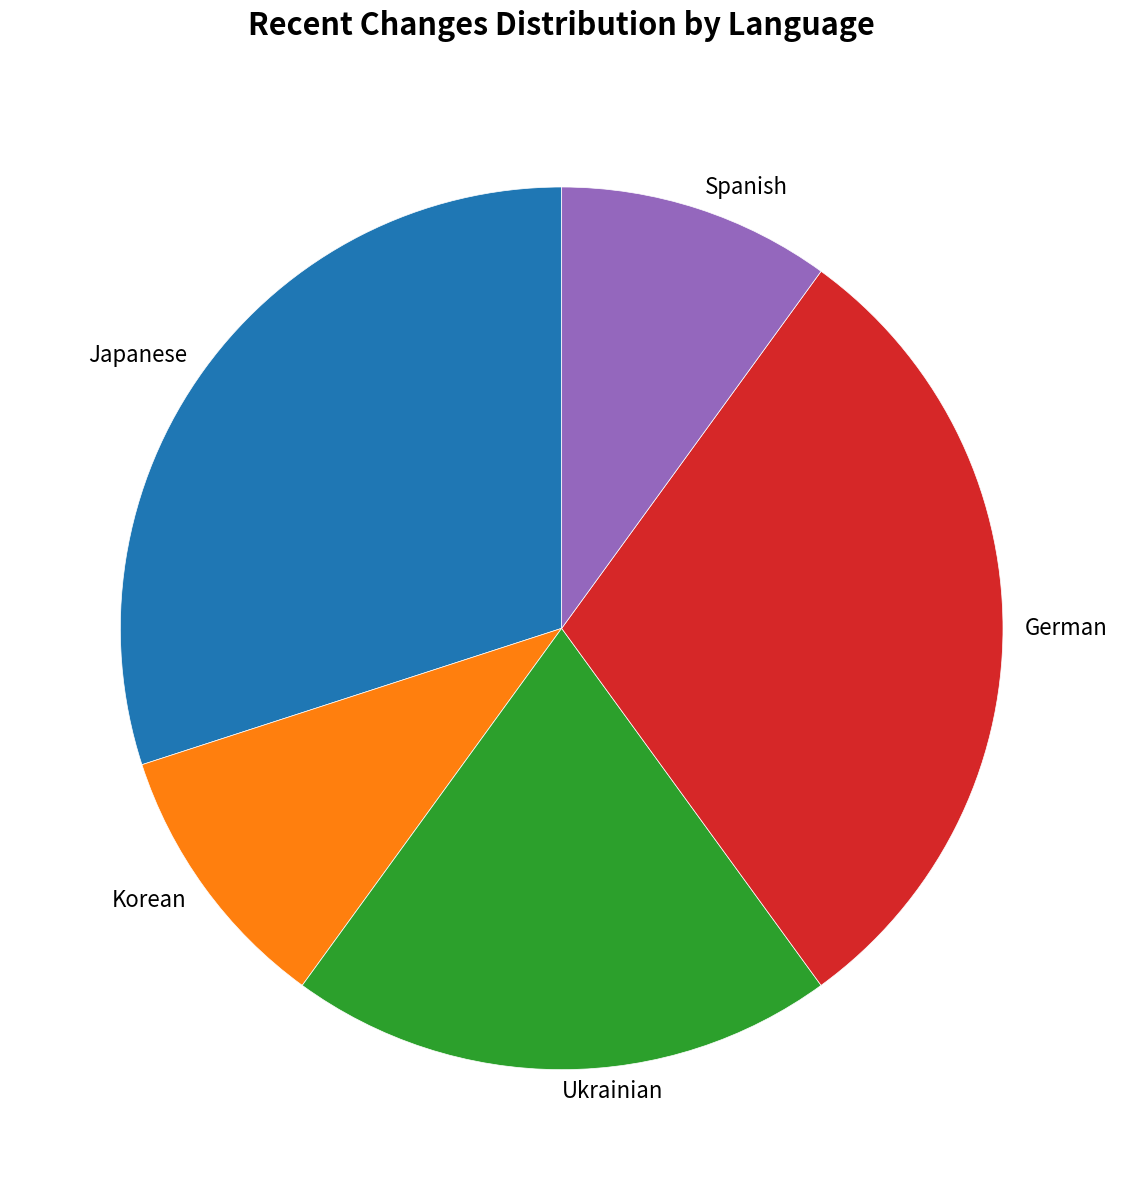

Approximately how many times larger is the value at Ukrainian compared to Japanese?

0.7